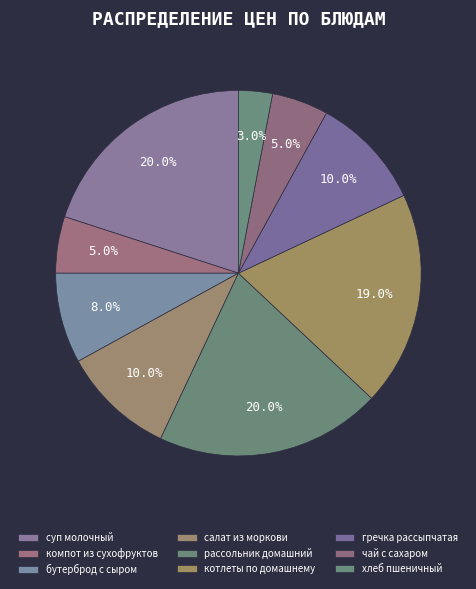

To the nearest percent, what is the average slice percentage?

11%